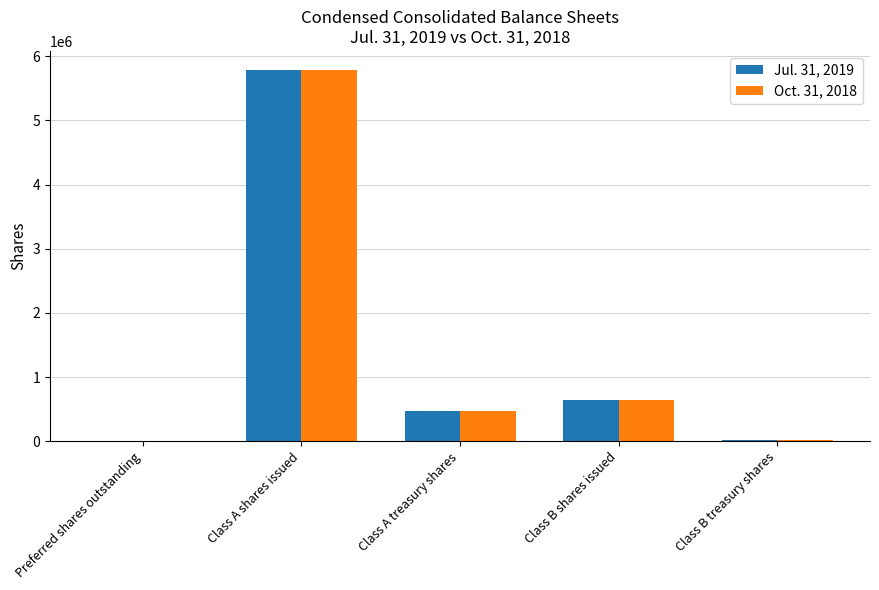

What is the spread (max minus min) of values at Class A shares issued?

9000